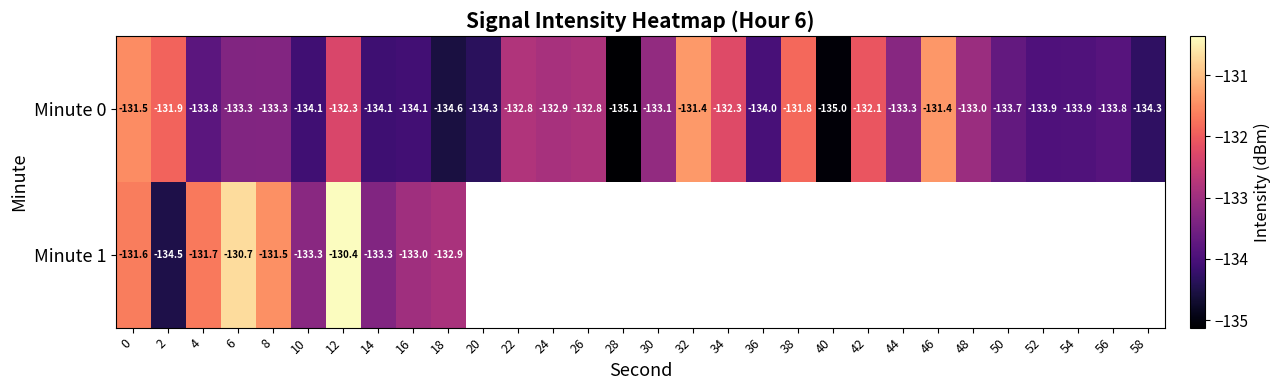

Is the value of Minute 1 at 10 greater than the value of Minute 0 at 14?

Yes